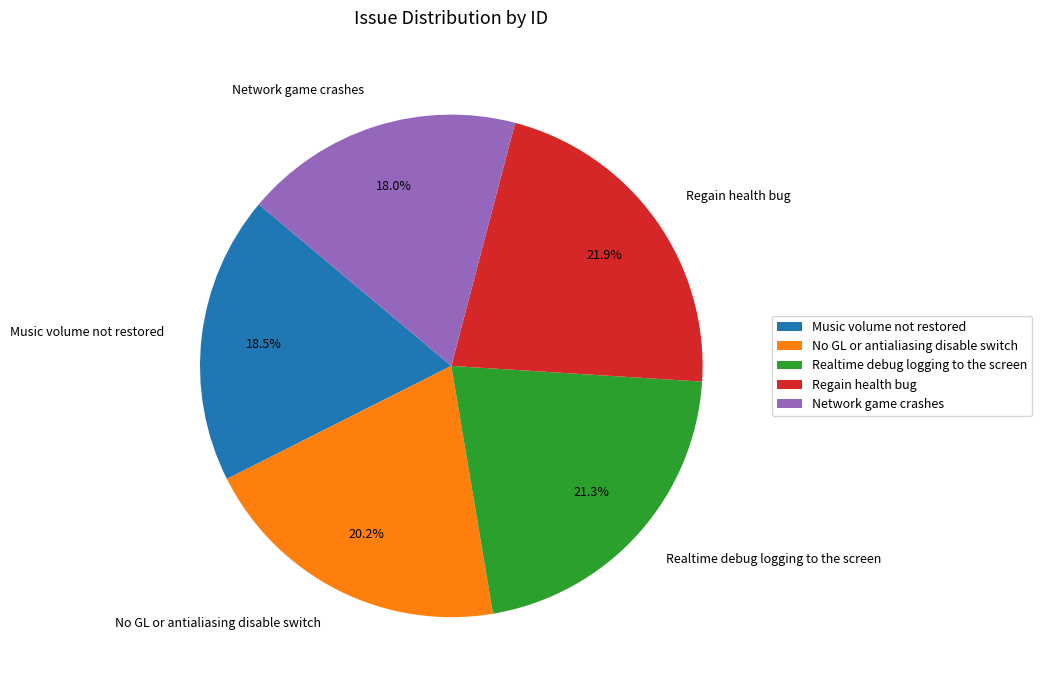

Between Realtime debug logging to the screen and Network game crashes, which is larger?

Realtime debug logging to the screen